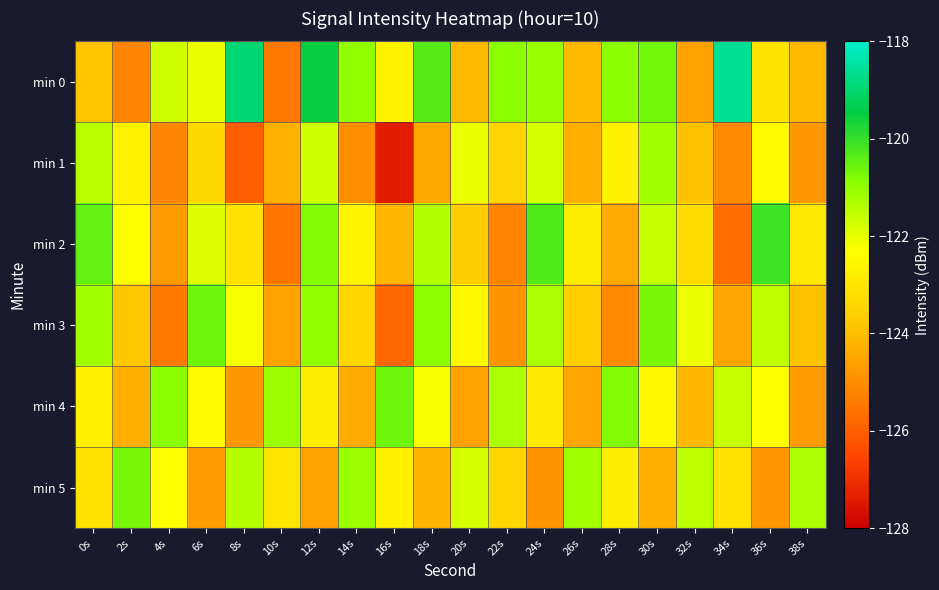

What is the greatest value displayed?

-118.6